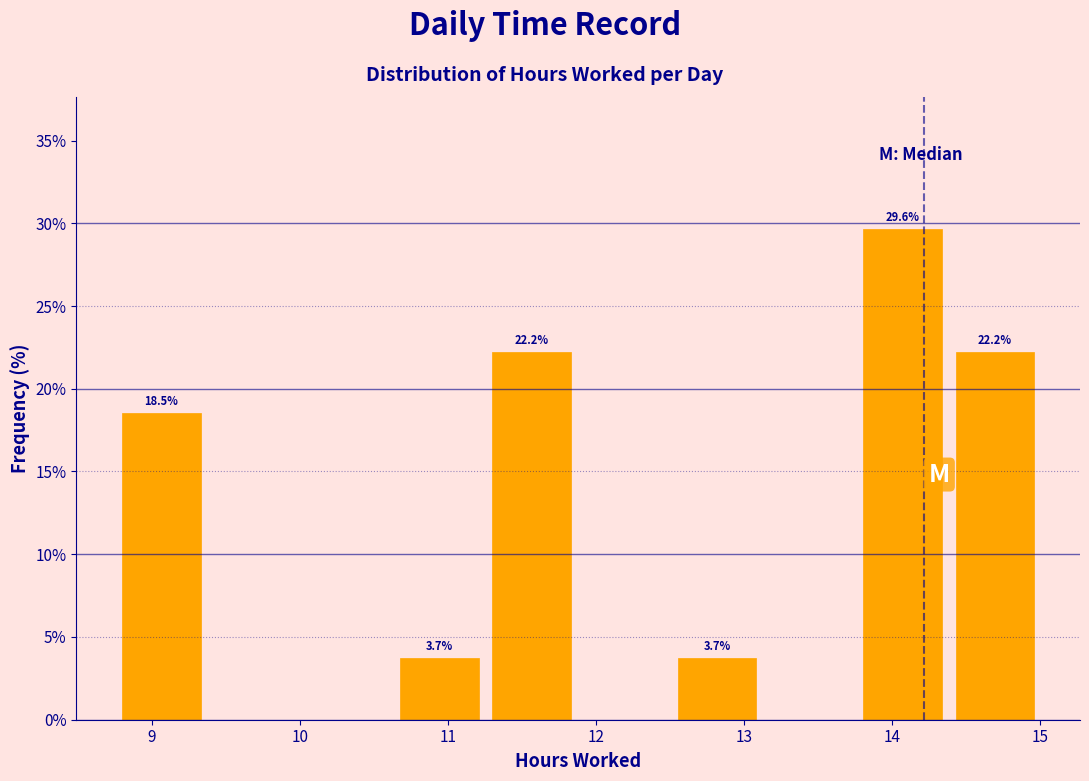

Which range on the x-axis has the tallest bar?

13.8 to 14.4